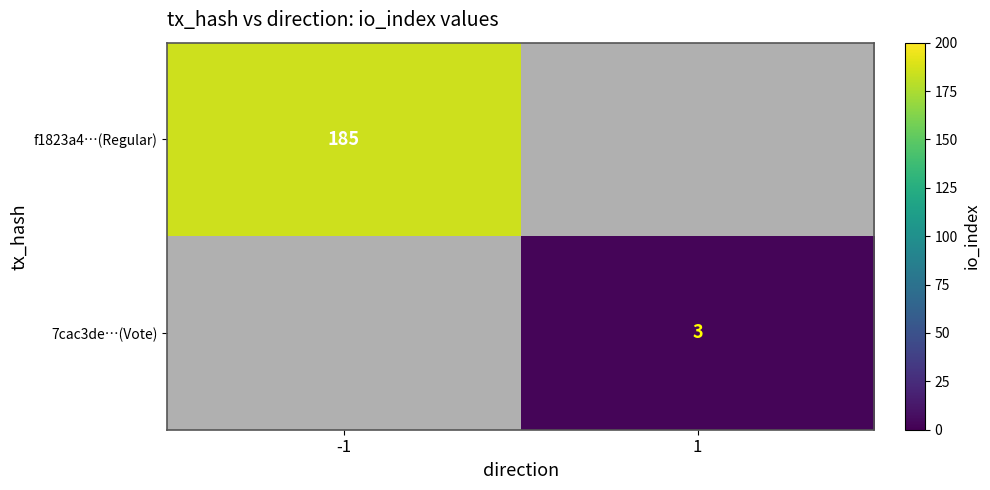

Is it true that f1823a4…(Regular) equals 247.4 at -1?

False